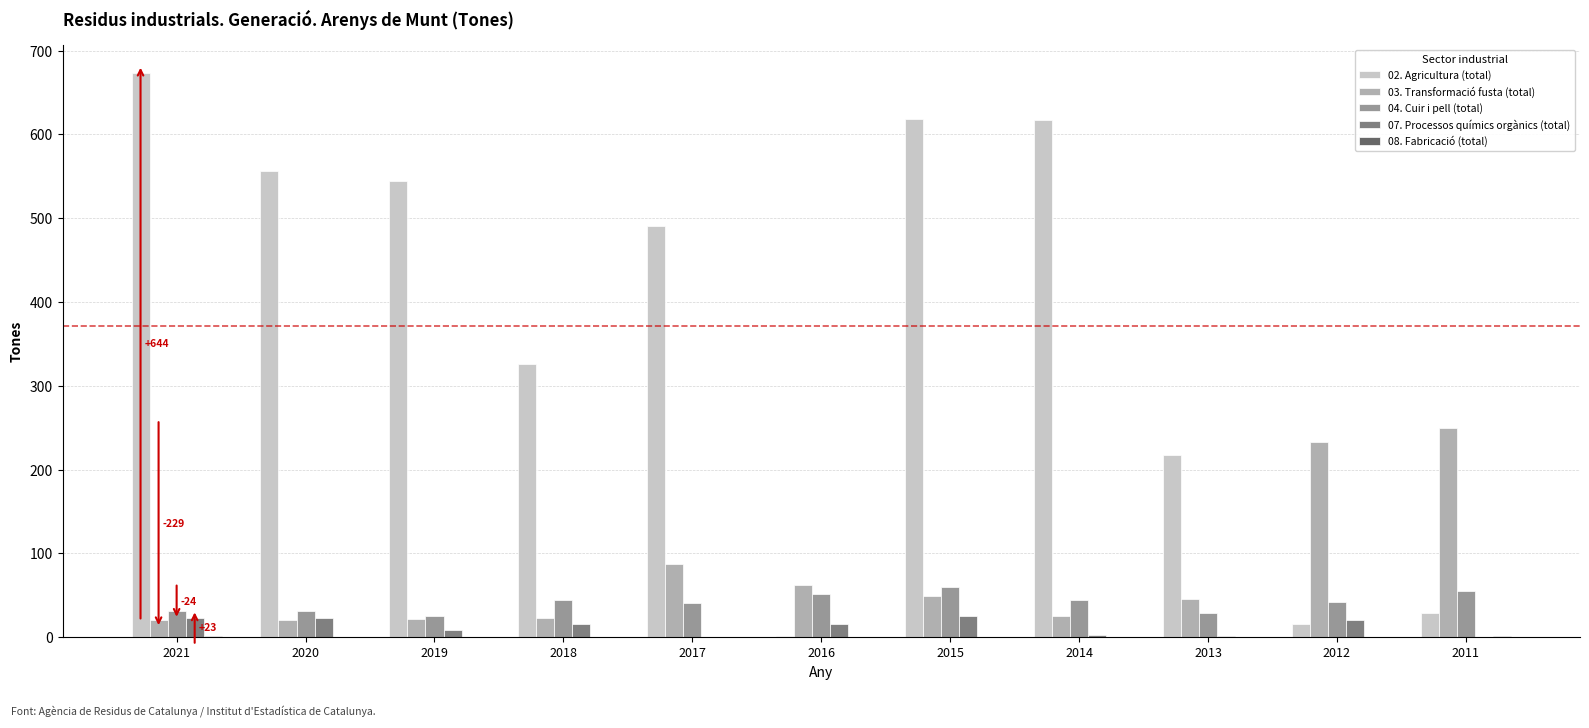

At which category does the chart reach its peak across all series?

2021